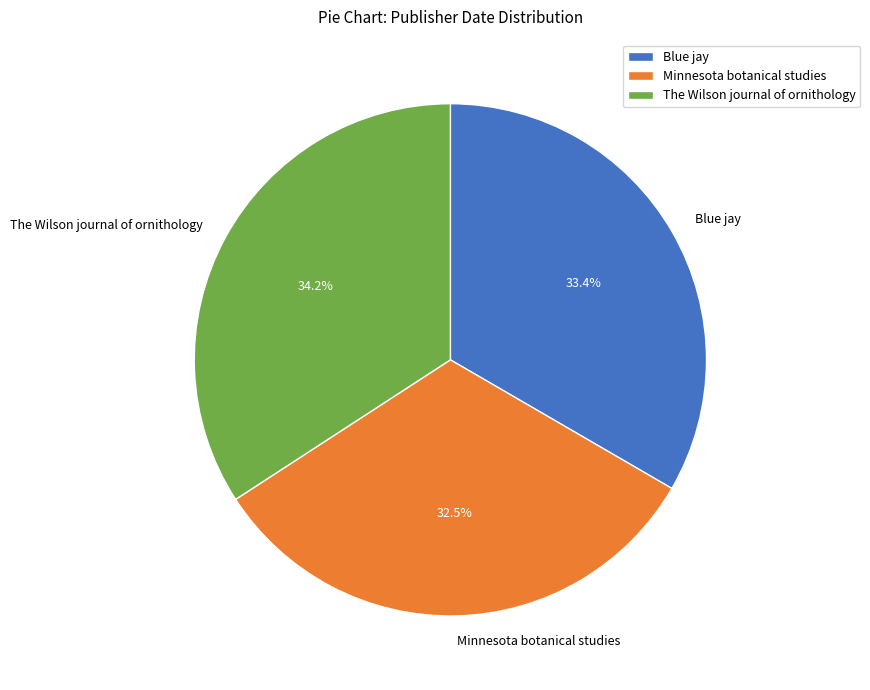

What is the largest slice in the pie chart?

The Wilson journal of ornithology